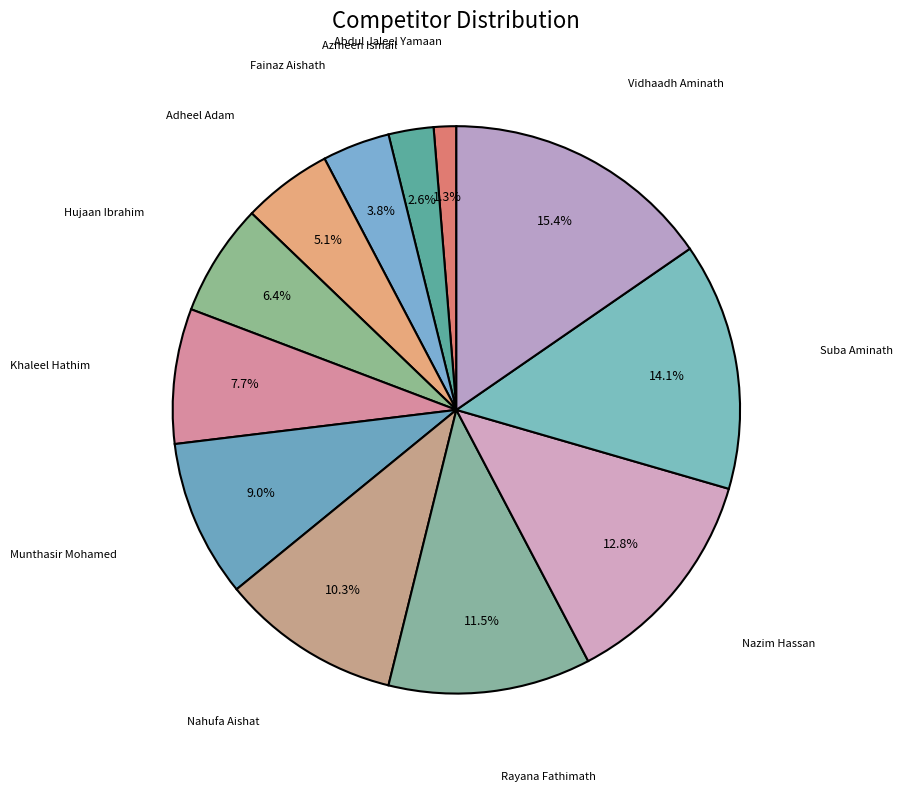

How many segments does this pie chart have?

12